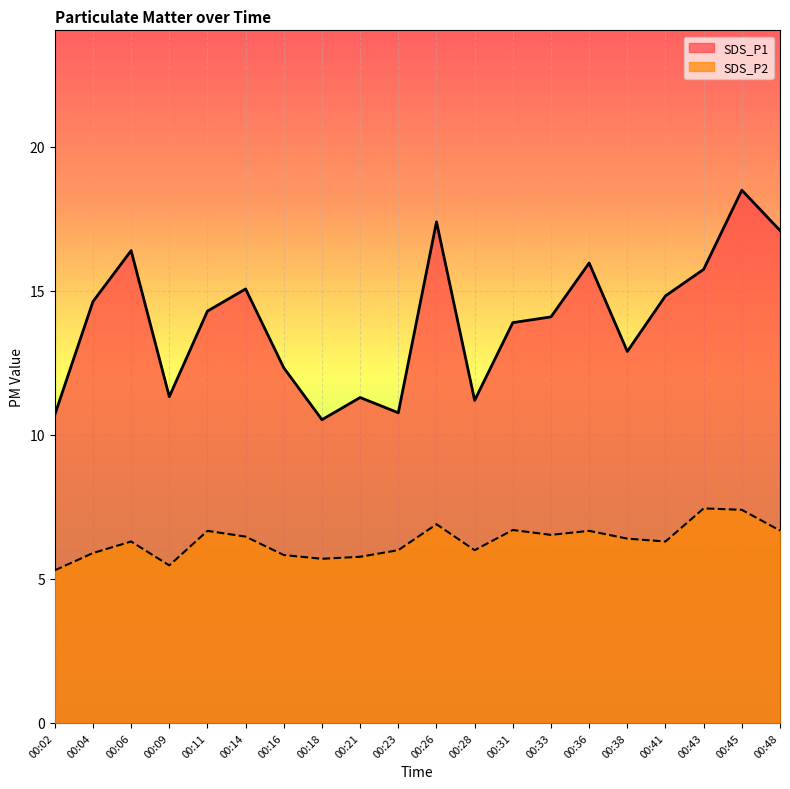

True or false: SDS_P1 and SDS_P2 intersect in this chart.

False